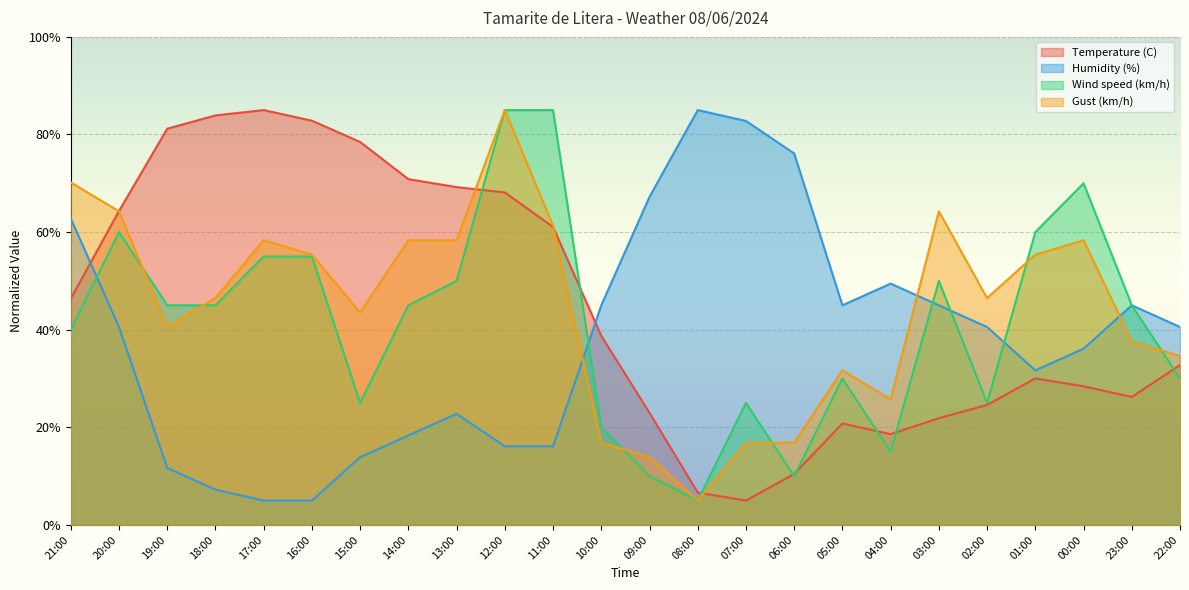

The value of Gust (km/h) at 13:00 is 58.3. True or false?

True